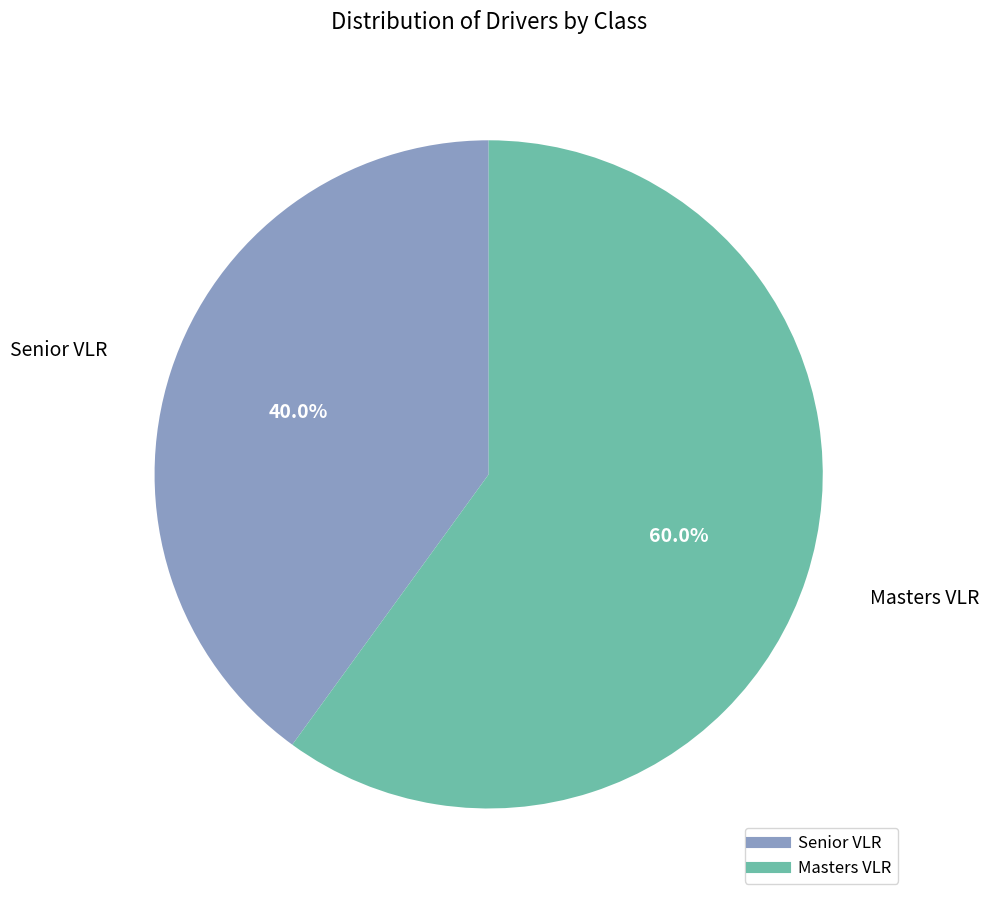

Which slice is the largest?

Masters VLR